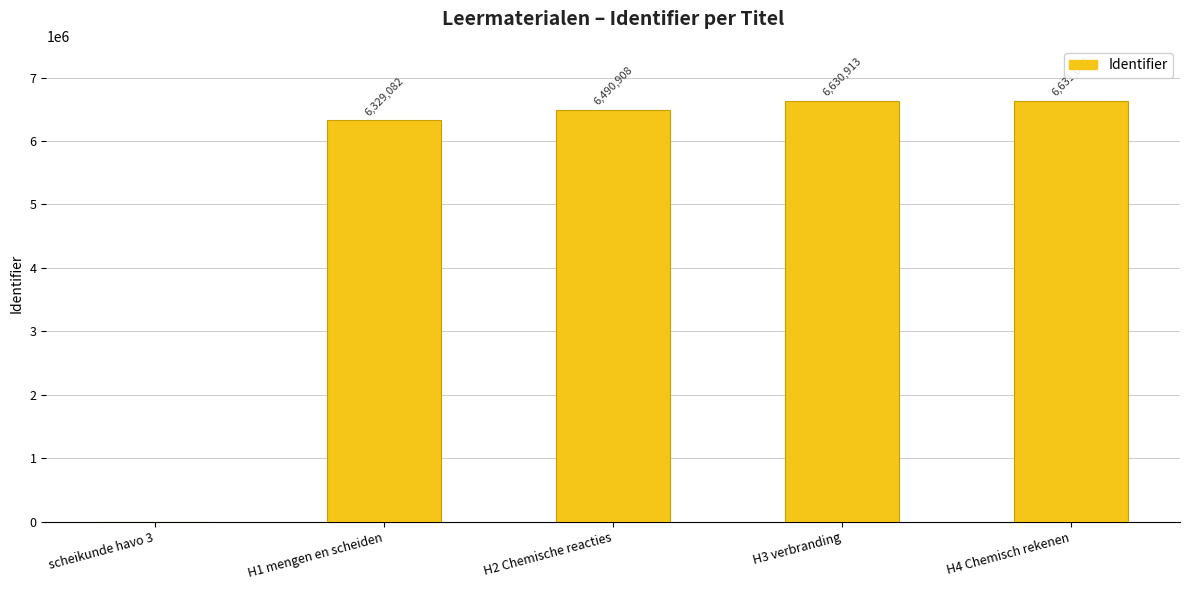

Reading left to right, transcribe all the data shown in this chart.

0	6329082	6490908	6630913	6631016